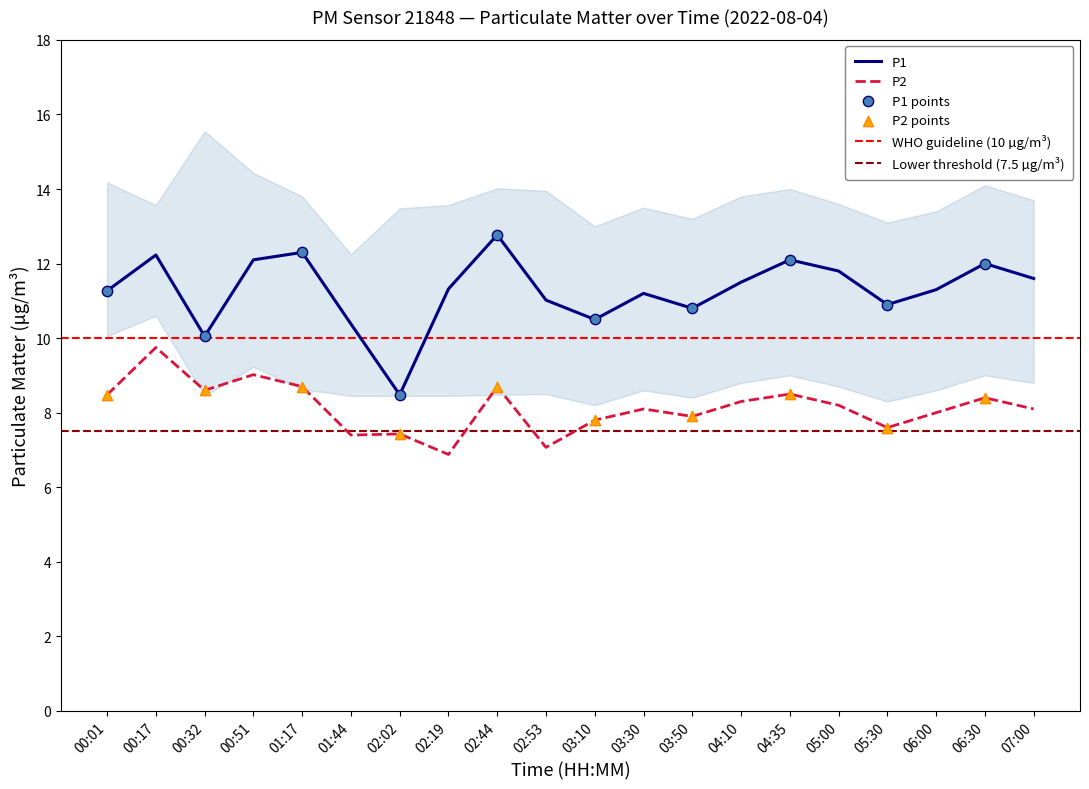

Is the value of P1 at 06:30 greater than the value of P2 at 03:50?

Yes